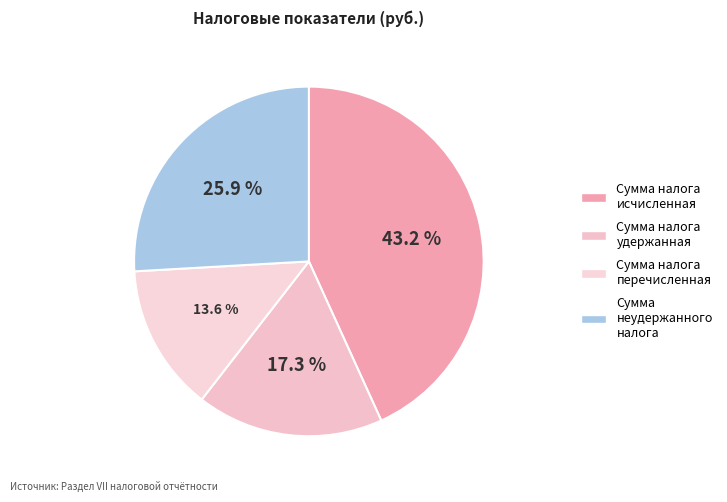

How many slices are in this pie chart?

4